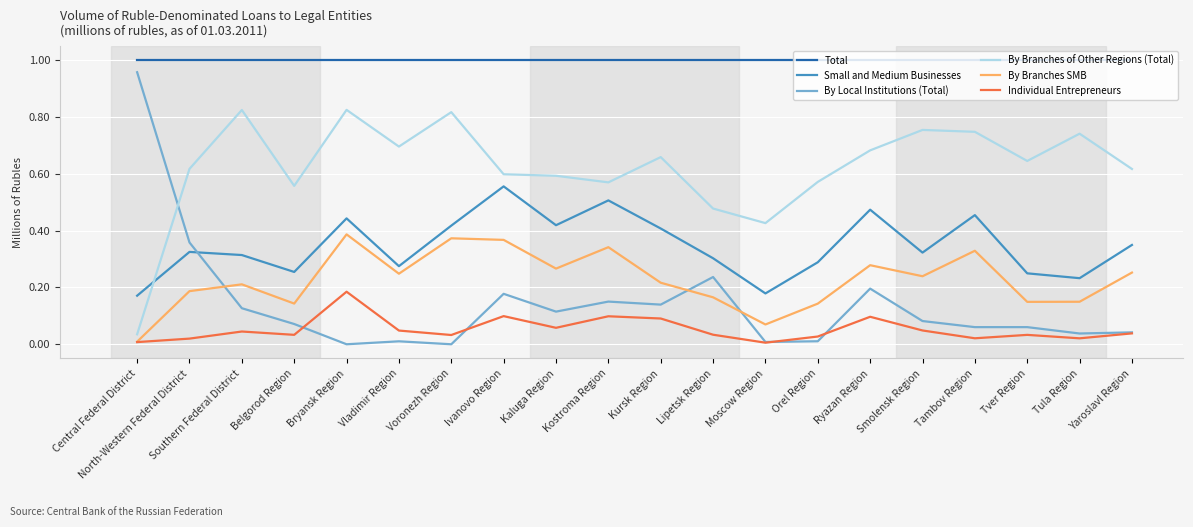

Which category has the highest value in the Individual Entrepreneurs series?

Bryansk Region